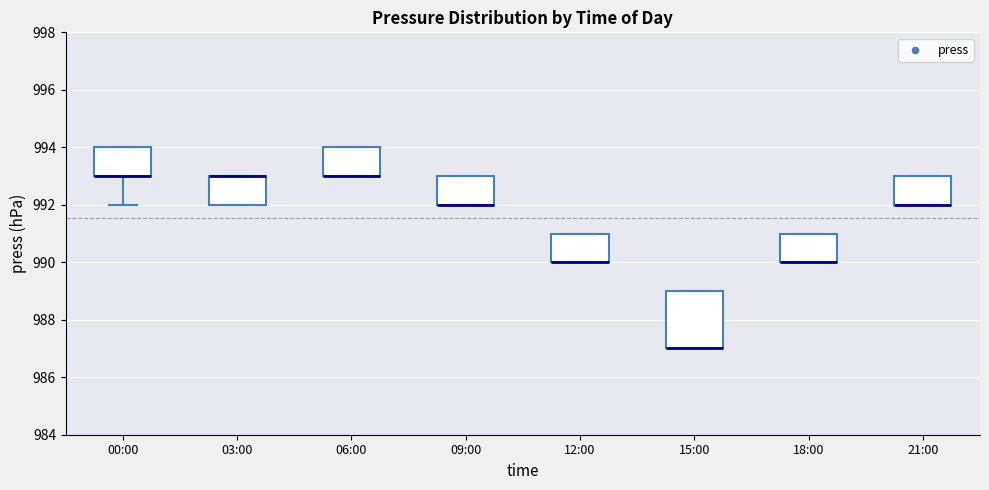

Which box is the tallest, from its lower edge to its upper edge?

15:00